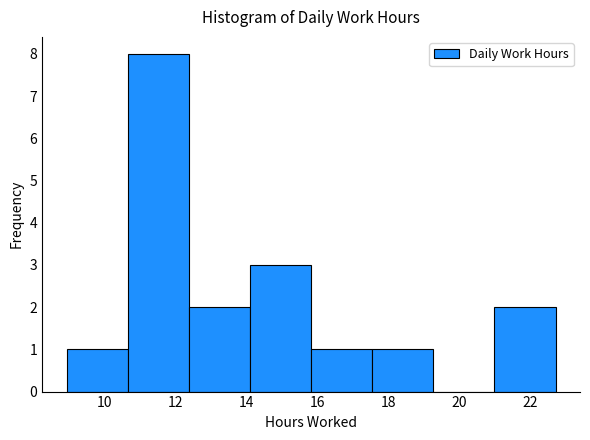

Which range on the x-axis has the tallest bar?

10.6 to 12.4